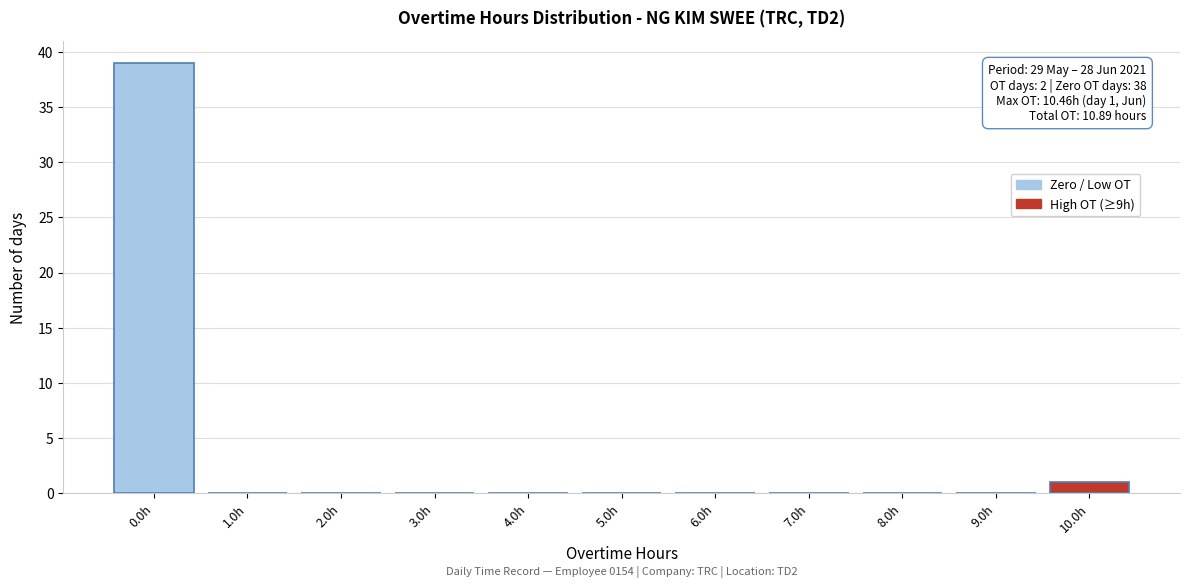

Reading left to right, extract all data points from this chart.

0.0h=39	1.0h=0	2.0h=0	3.0h=0	4.0h=0	5.0h=0	6.0h=0	7.0h=0	8.0h=0	9.0h=0	10.0h=1